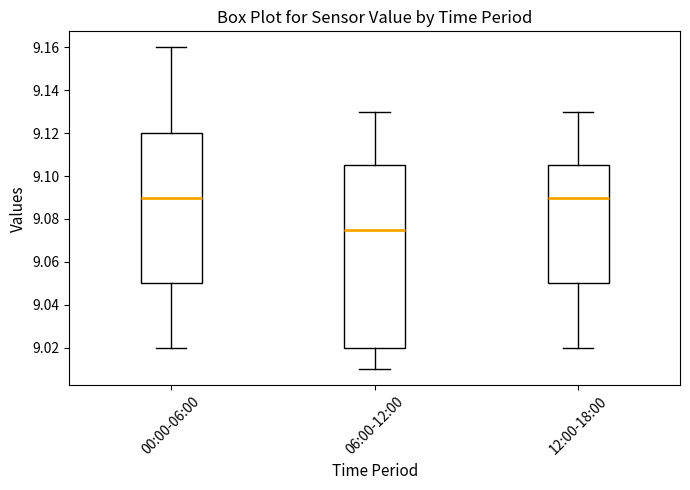

Which box's median line is the lowest?

06:00-12:00